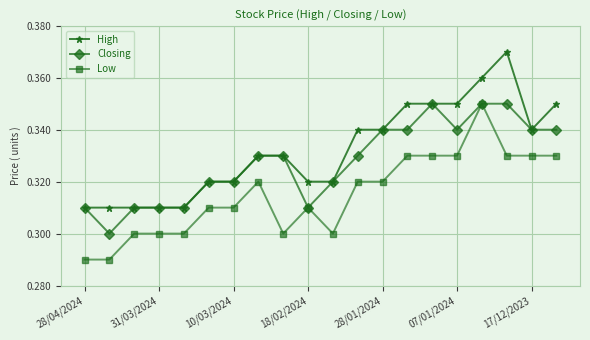

True or false: High and Low intersect in this chart.

False